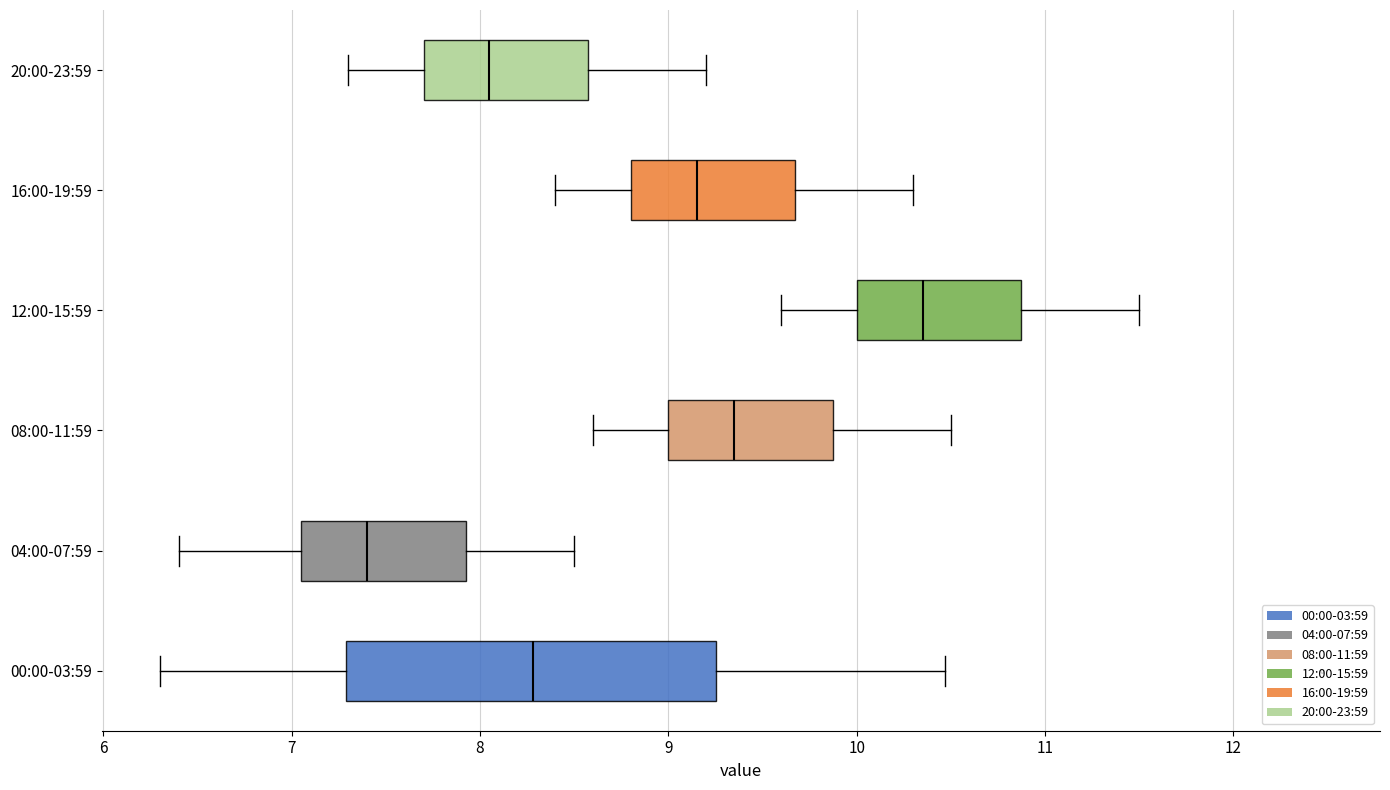

Which box has the furthest to the right median line?

12:00-15:59